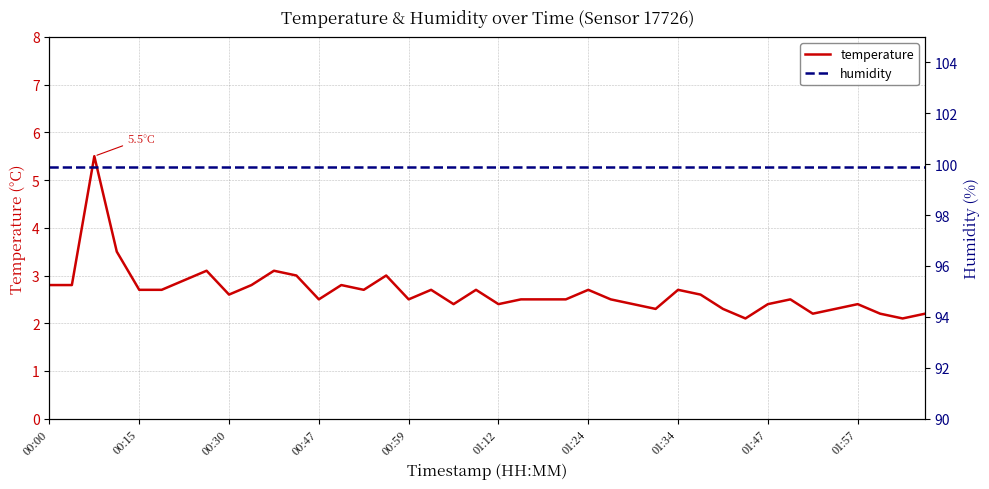

What is the average value of the humidity series?

99.9